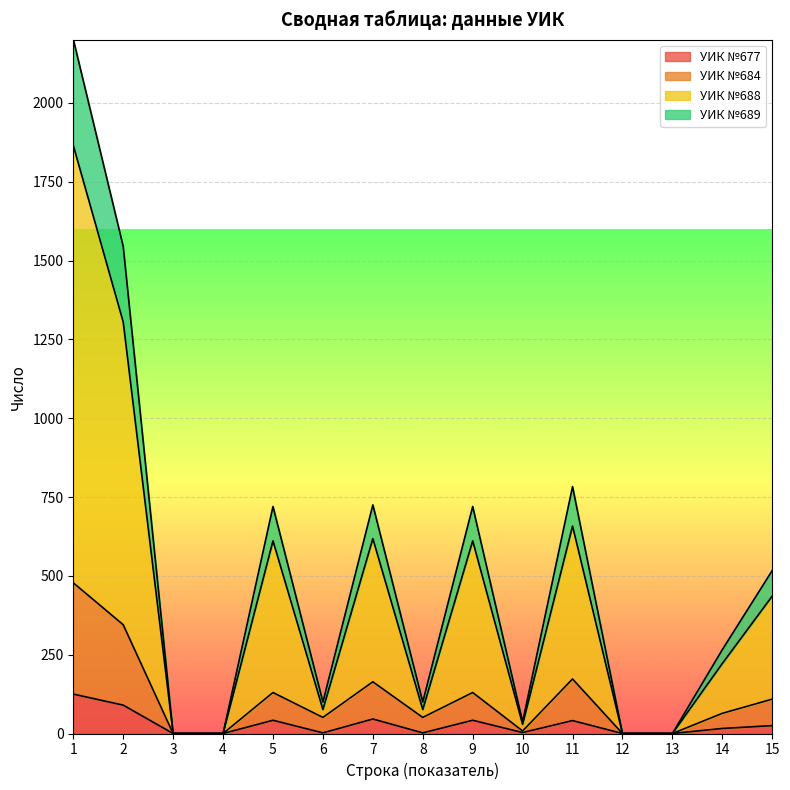

The value of УИК №677 at 3 is 85. True or false?

False